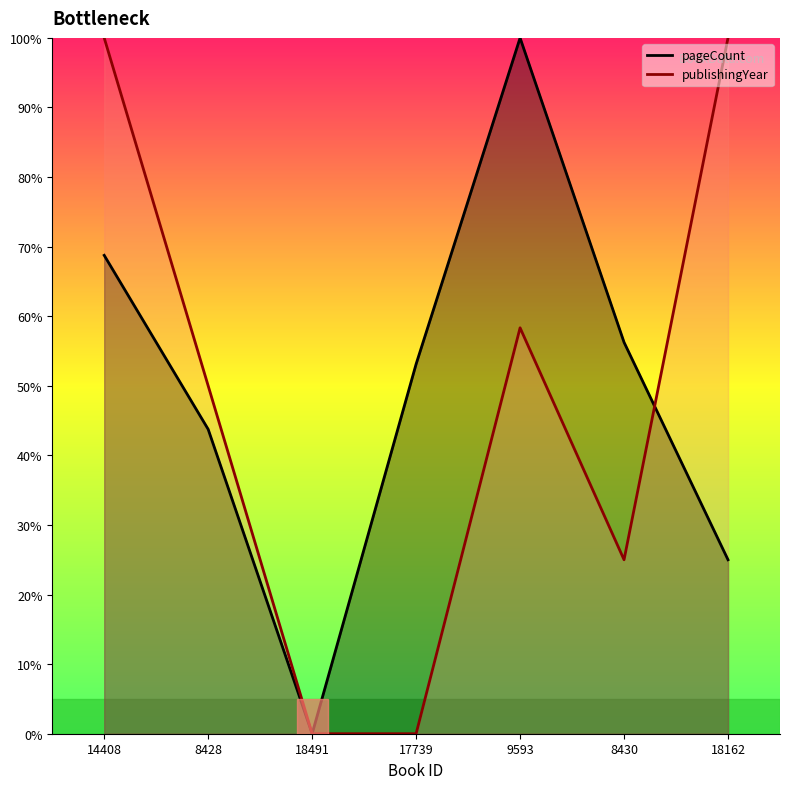

List the series in order of their overall mean, lowest first.

publishingYear, pageCount